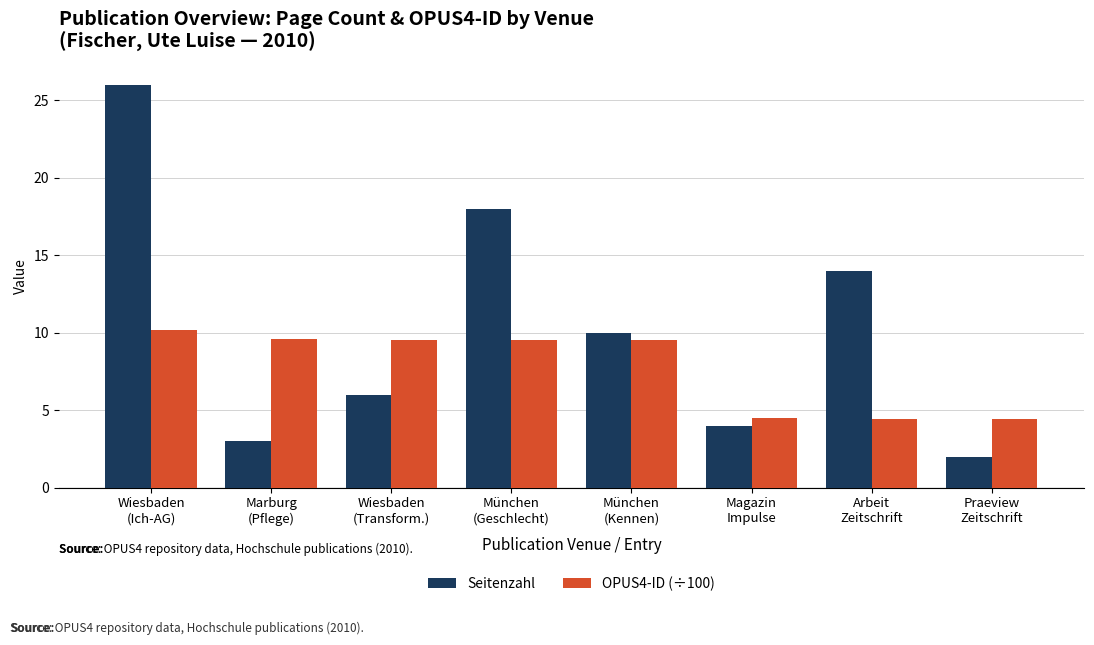

Which series has the largest range (max minus min)?

Seitenzahl